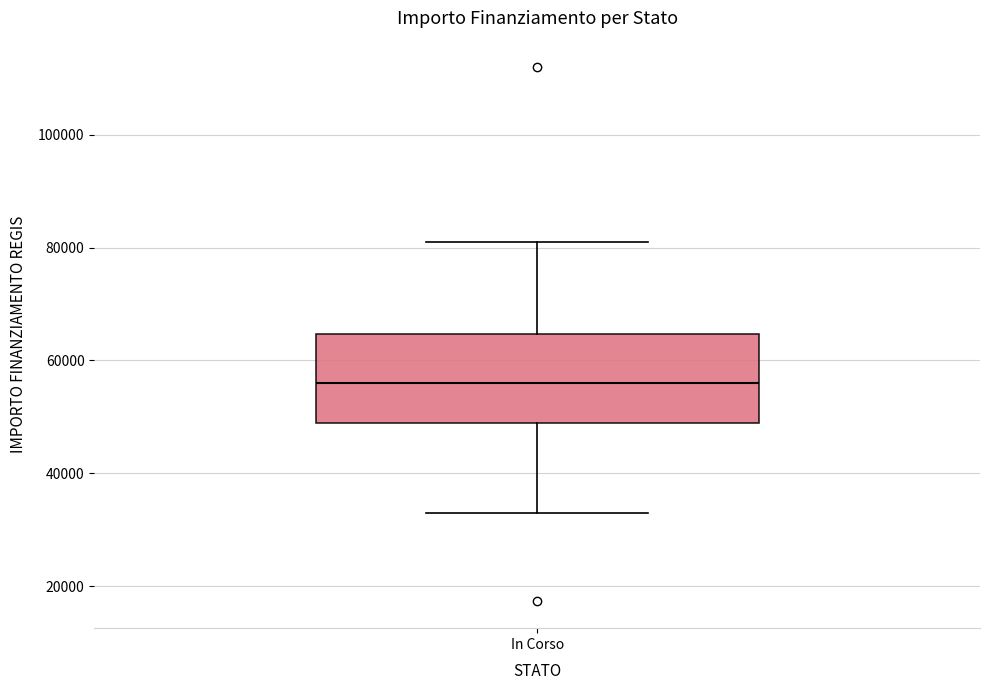

Where does the lower whisker of the box for In Corso end on the y-axis? The values are not printed on the chart, so give them approximately, as read against the axis.

32000